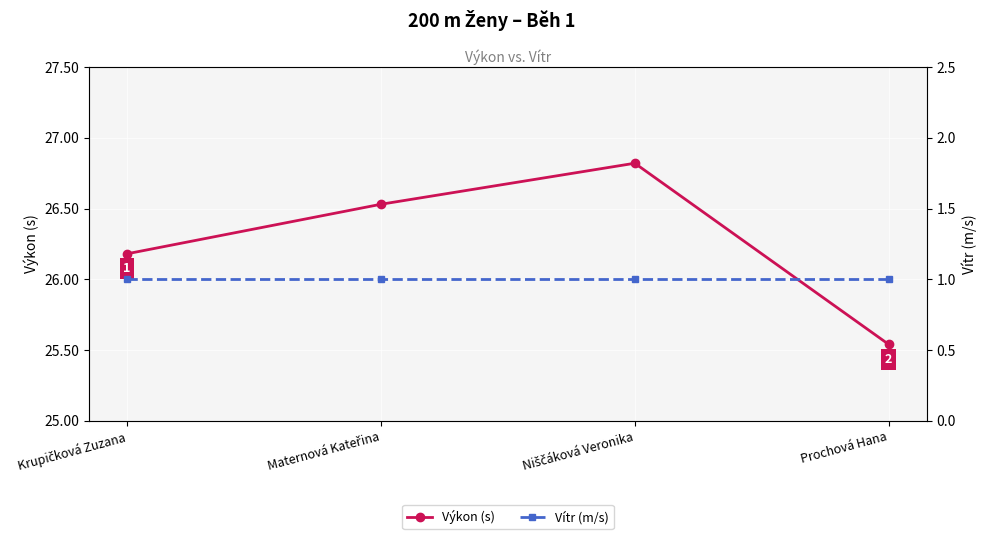

Reading right to left, what are all the values shown in this chart?

Výkon (s): Prochová Hana=25.5	Niščáková Veronika=26.8	Maternová Kateřina=26.5	Krupičková Zuzana=26.2
Vítr (m/s): Prochová Hana=1.0	Niščáková Veronika=1.0	Maternová Kateřina=1.0	Krupičková Zuzana=1.0